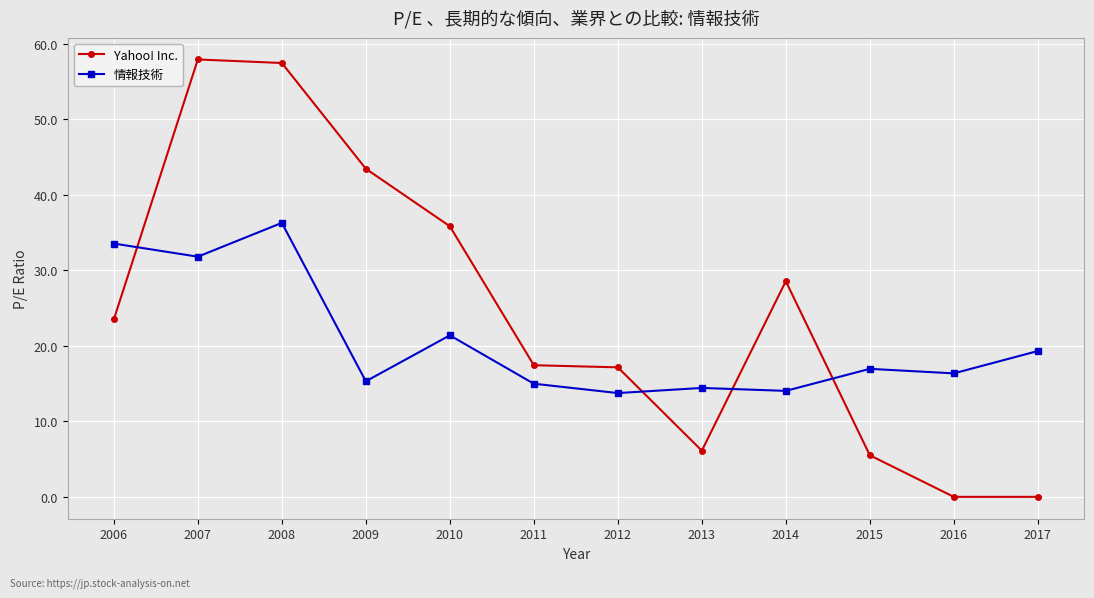

Reading left to right, list all the values displayed in this chart.

Yahoo! Inc.: 2006=23.5	2007=58.0	2008=57.5	2009=43.5	2010=35.9	2011=17.4	2012=17.2	2013=6.1	2014=28.6	2015=5.5	2016=0.0	2017=0.0
情報技術: 2006=33.6	2007=31.8	2008=36.3	2009=15.3	2010=21.4	2011=15.0	2012=13.8	2013=14.4	2014=14.0	2015=17.0	2016=16.4	2017=19.3